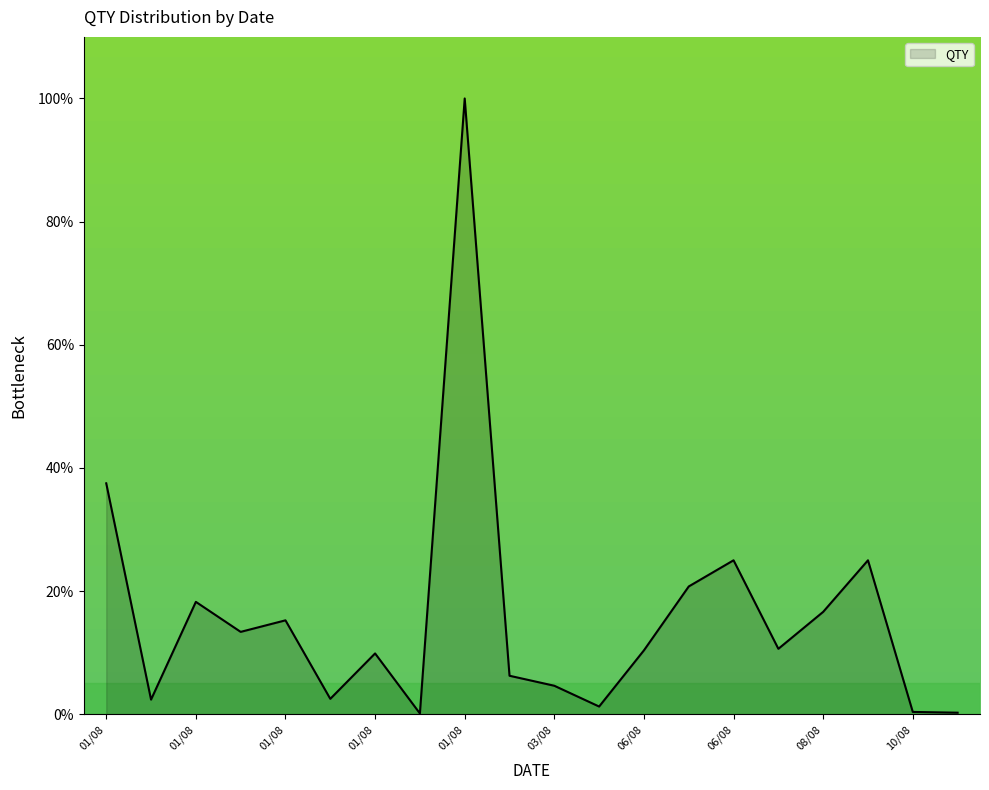

What is the greatest value displayed?

100.0